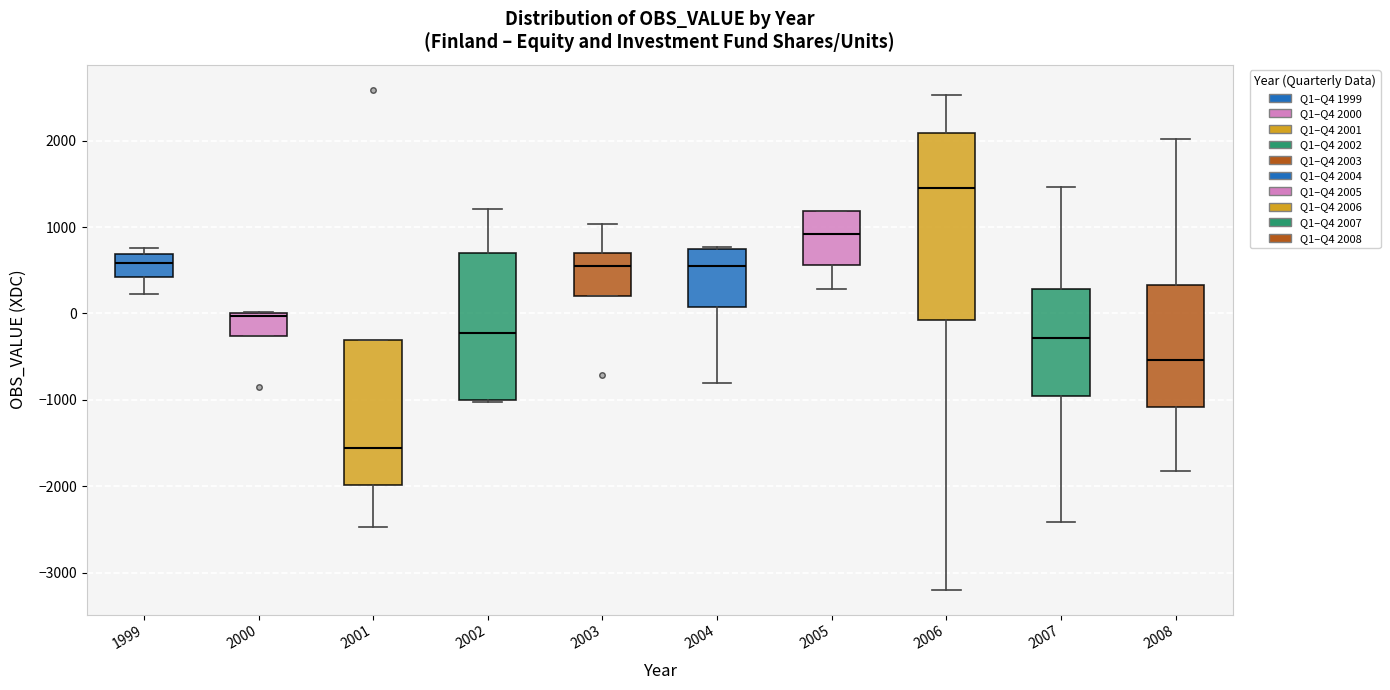

Comparing the boxes themselves (not the whiskers), which one is the tallest?

2006